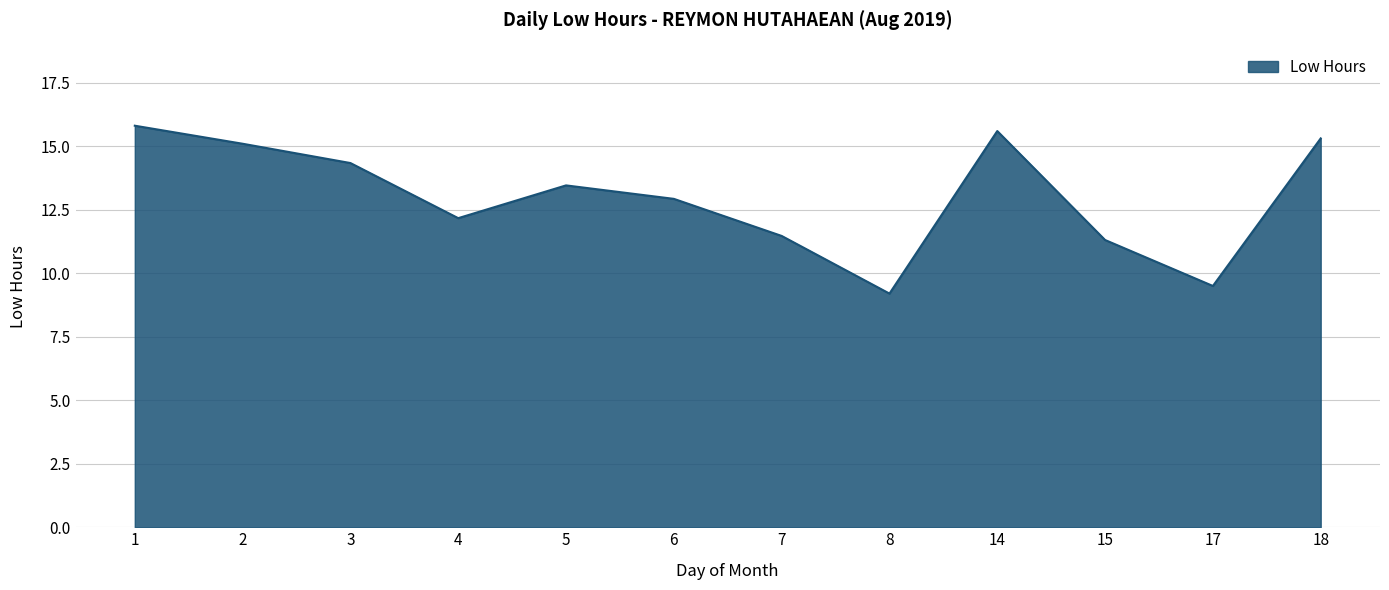

Read the value at 8.

9.2